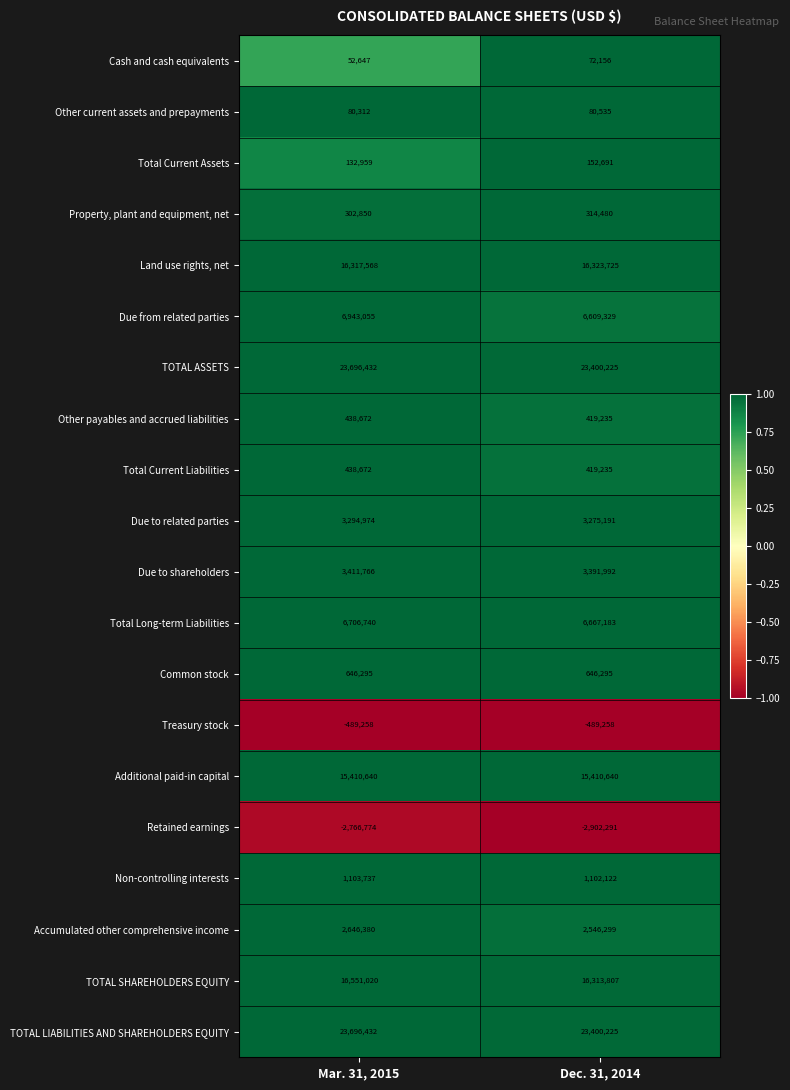

What is the sum of the Due to related parties values at Dec. 31, 2014 and Mar. 31, 2015?

6570165